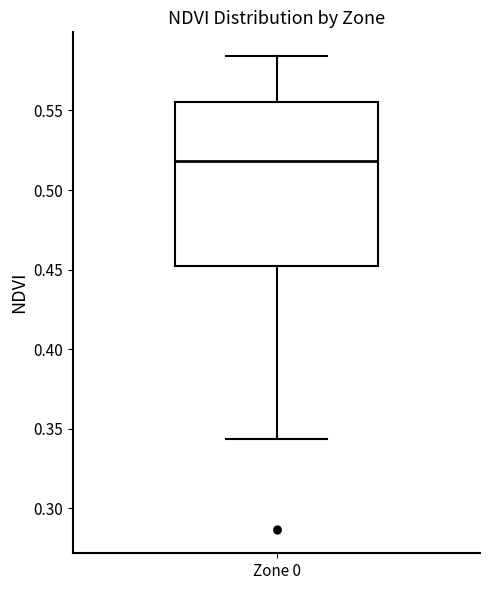

Where does the lower whisker of the box for Zone 0 end on the y-axis? The values are not printed on the chart, so give them approximately, as read against the axis.

0.345